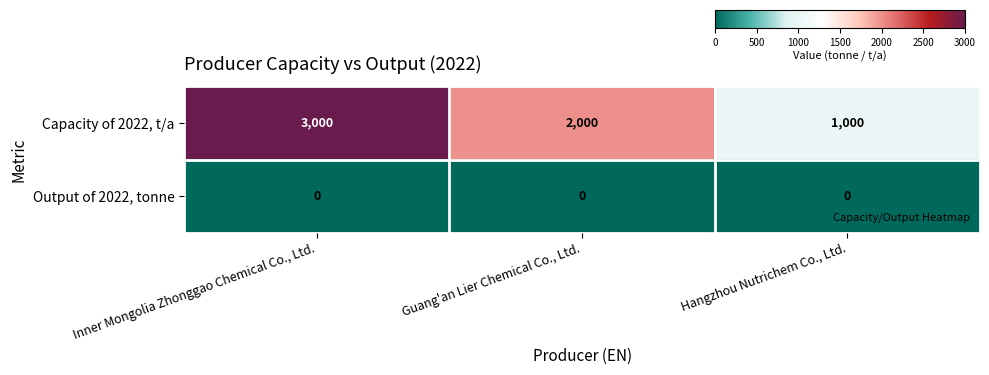

What is the minimum value for Capacity of 2022, t/a?

1000